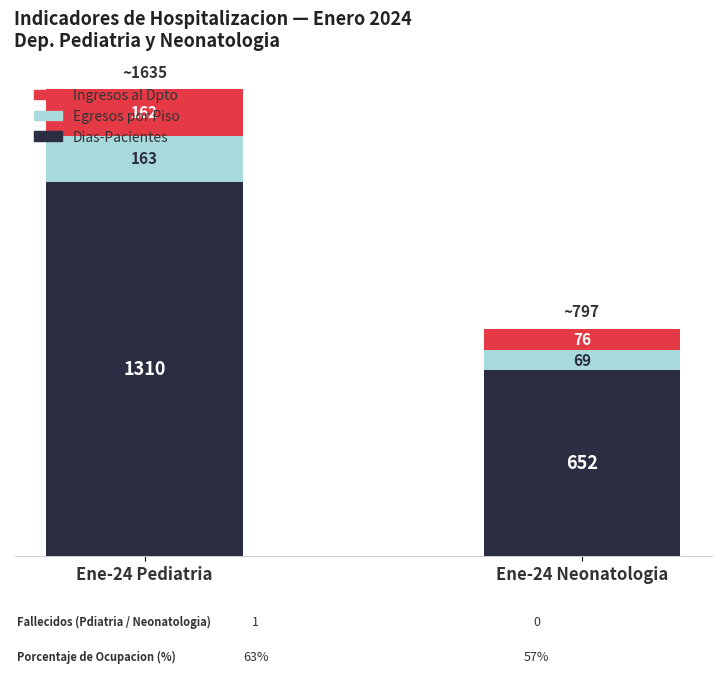

At which category is the sum across all series the highest?

Ene-24 Pediatria